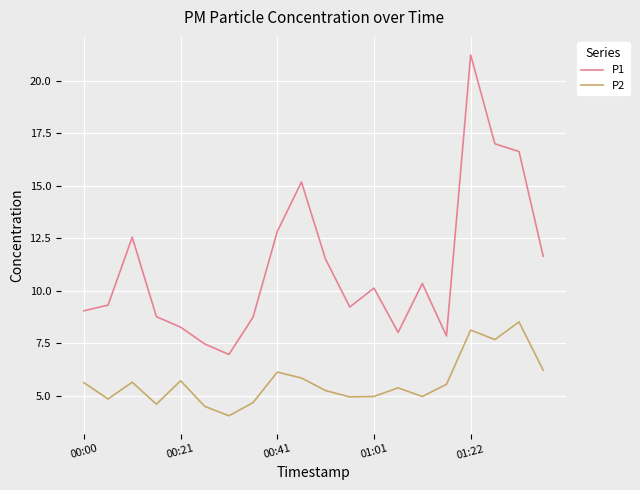

Does the chart have visible grid lines?

Yes